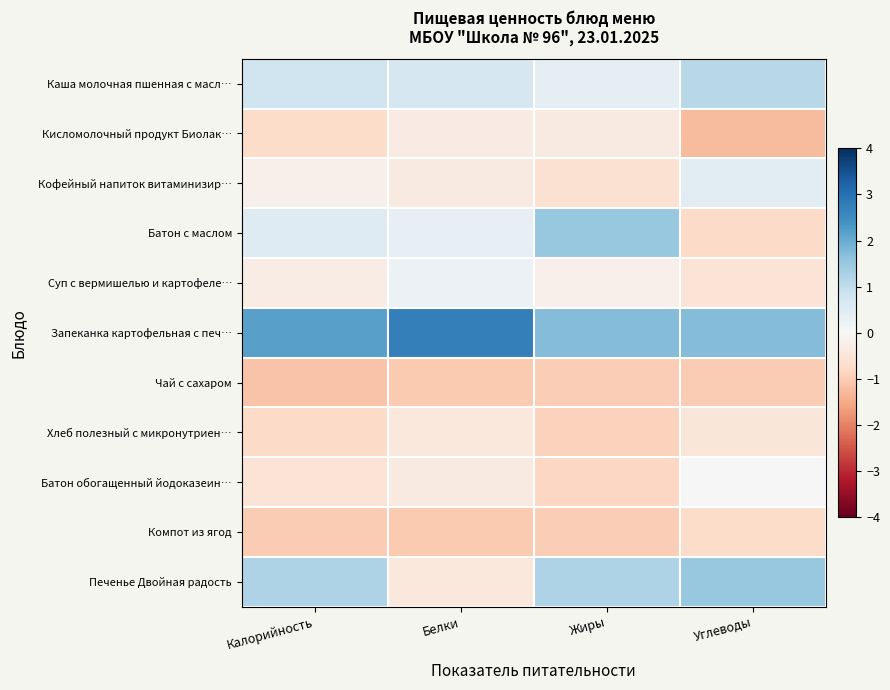

Which series changed the most between Белки and Углеводы?

Печенье Двойная радость